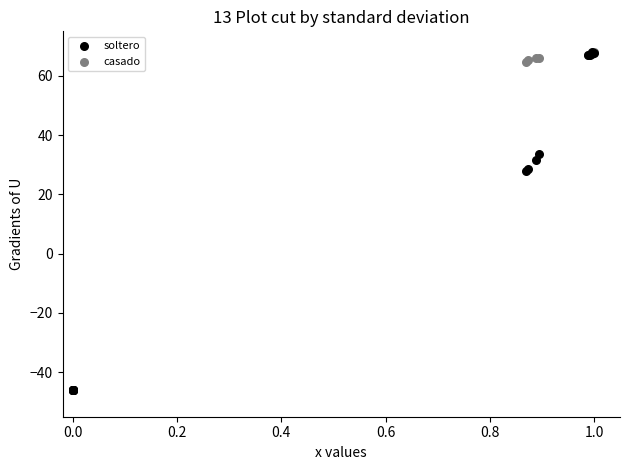

What are all the series names shown in the legend?

soltero, casado